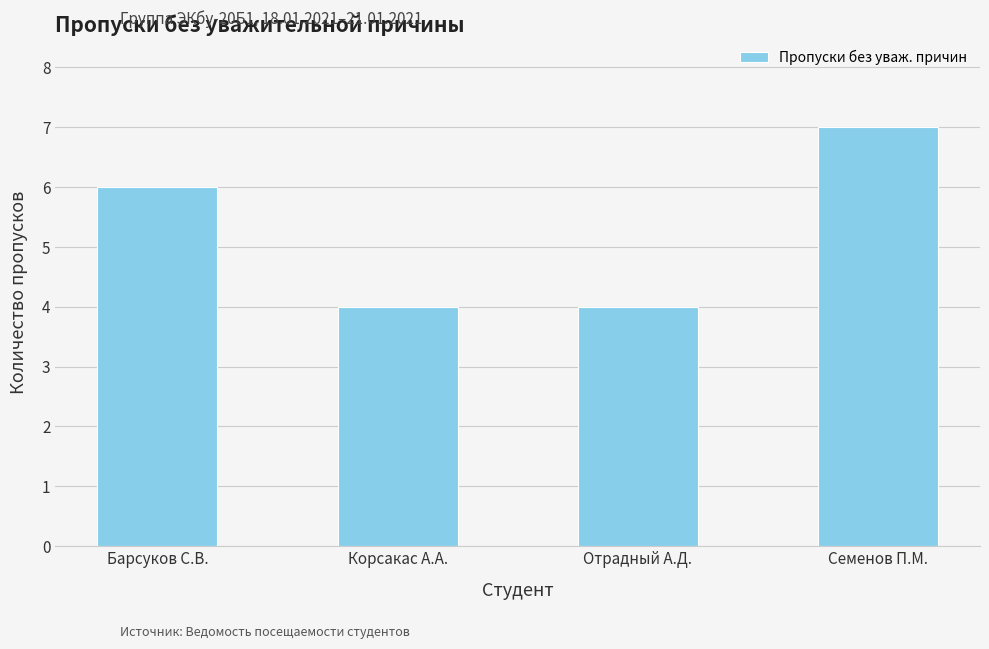

How many values are between 4 and 7?

4